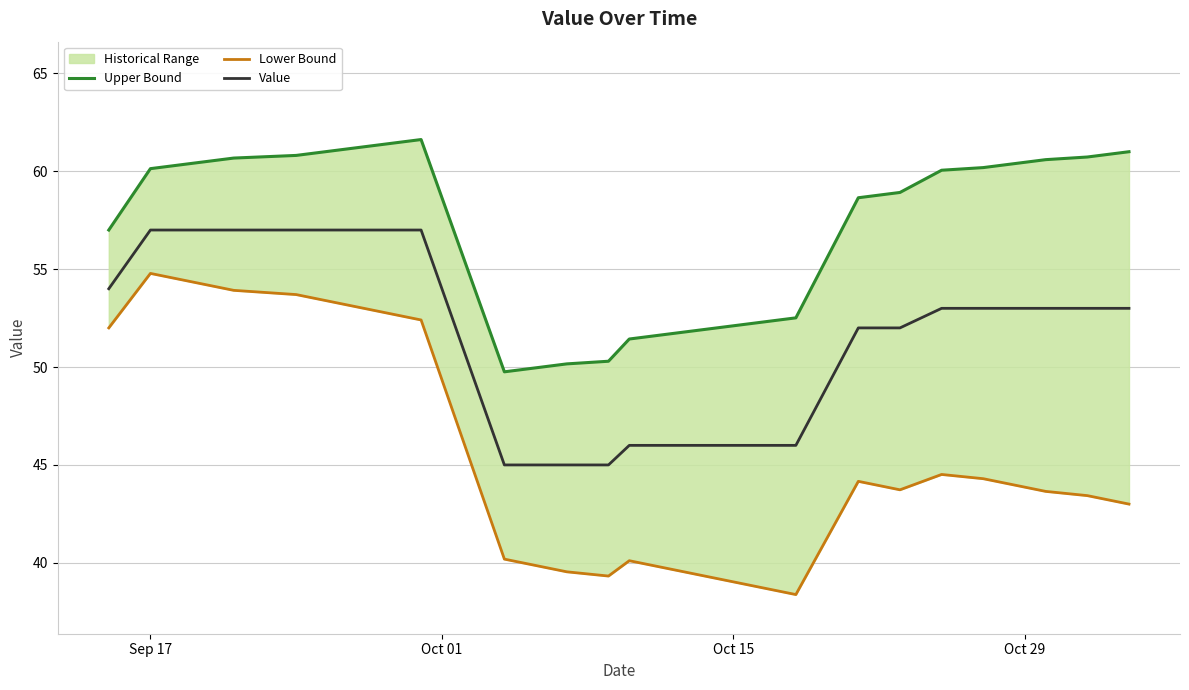

The Value series shows 35 at Oct 29. True or false?

False